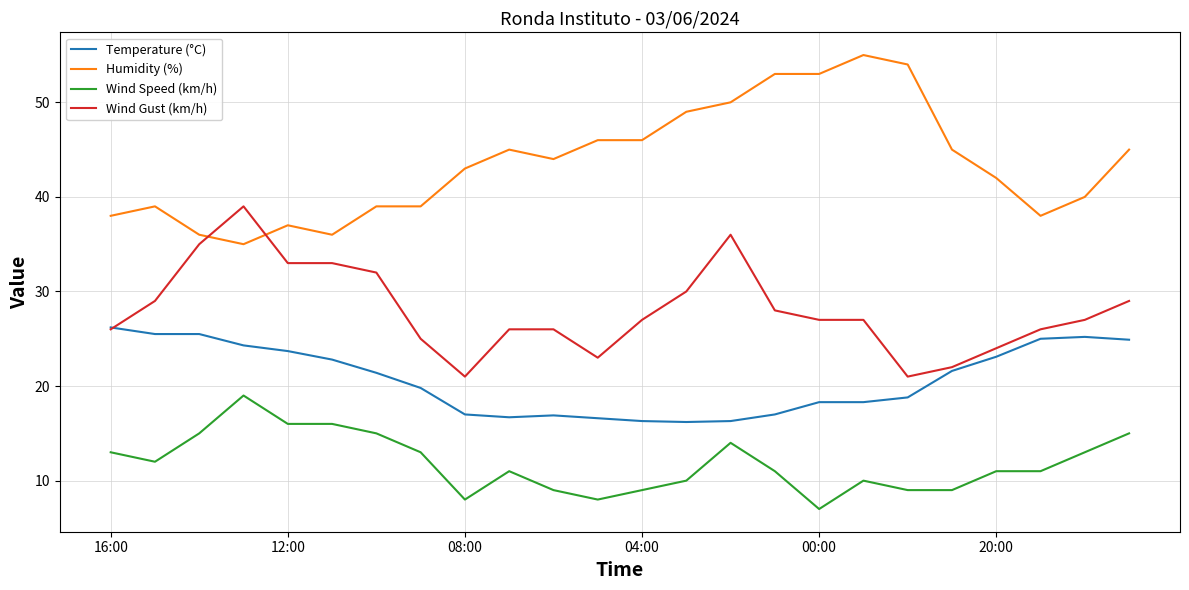

True or false: Wind Speed (km/h) and Temperature (°C) intersect in this chart.

False